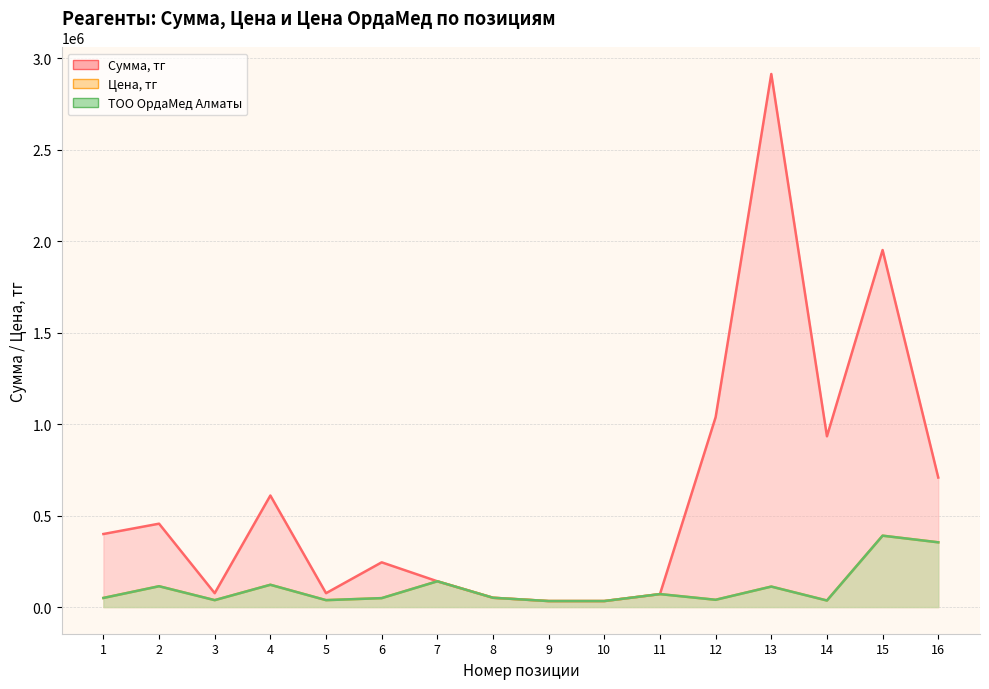

True or false: Цена, тг and ТОО ОрдаМед Алматы intersect in this chart.

False